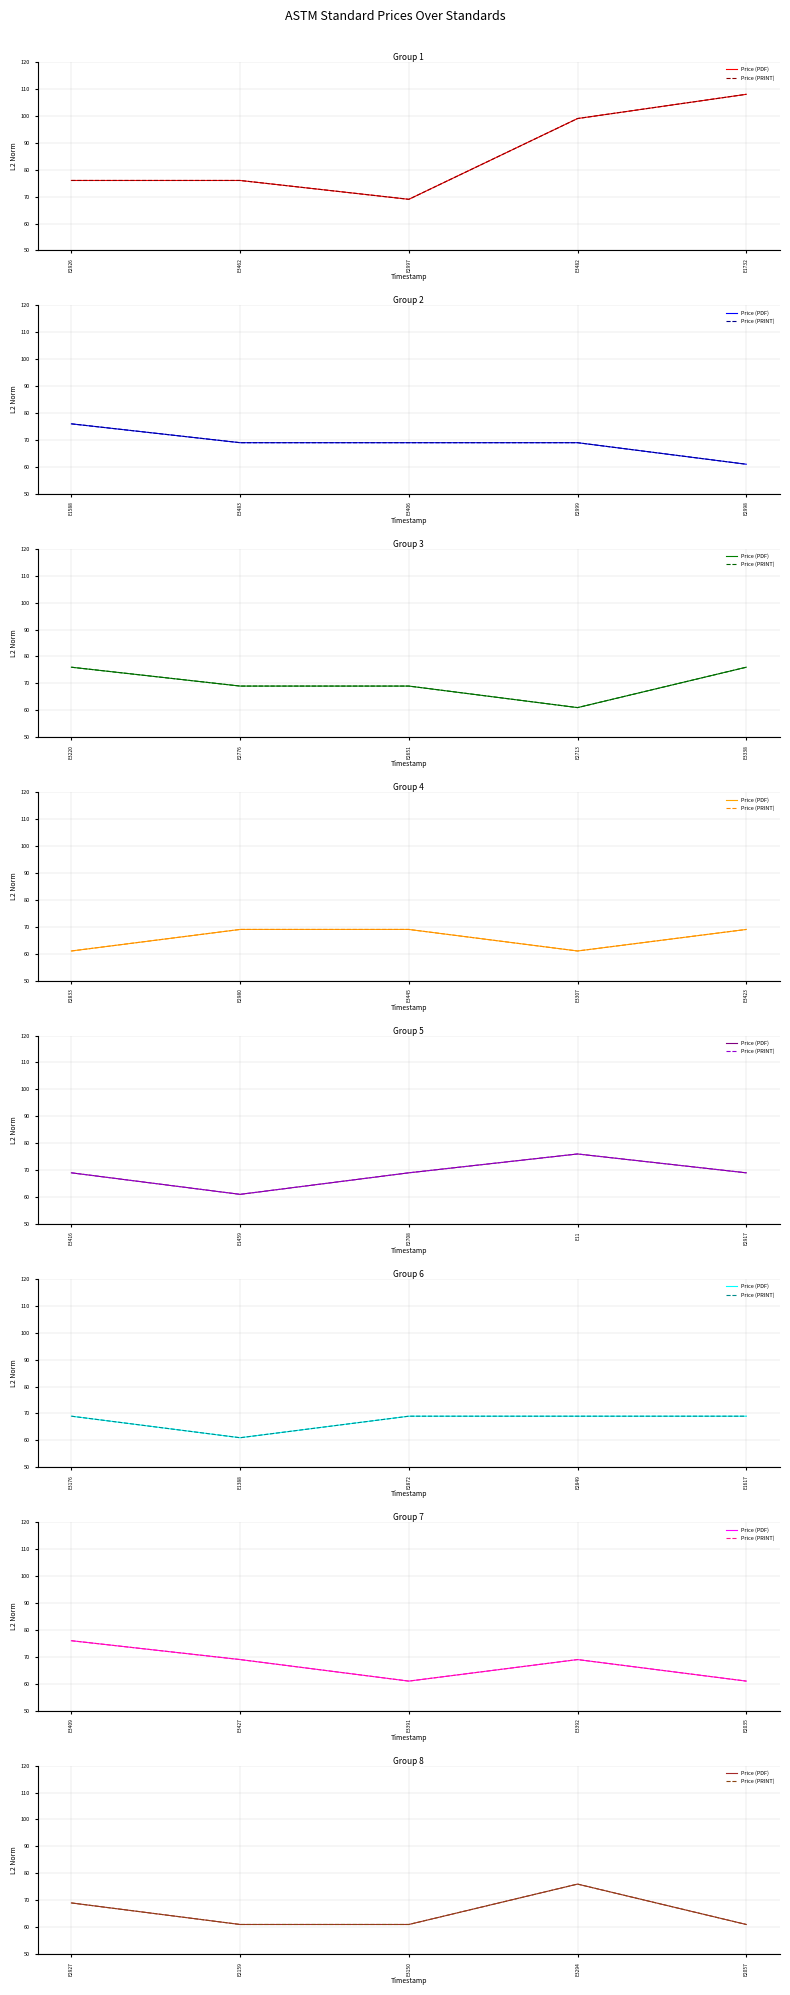

What is the smallest value displayed?

61